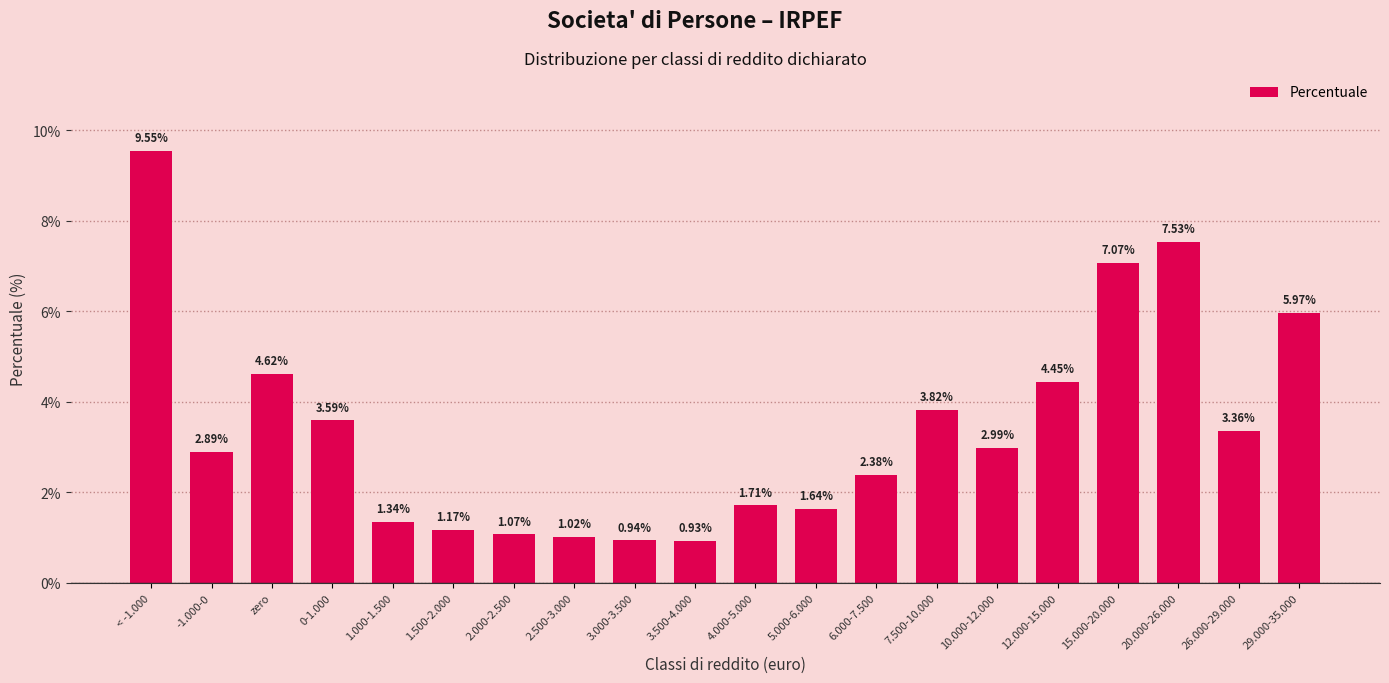

Rank the categories by value from lowest to highest.

3.500-4.000, 3.000-3.500, 2.500-3.000, 2.000-2.500, 1.500-2.000, 1.000-1.500, 5.000-6.000, 4.000-5.000, 6.000-7.500, -1.000-0, 10.000-12.000, 26.000-29.000, 0-1.000, 7.500-10.000, 12.000-15.000, zero, 29.000-35.000, 15.000-20.000, 20.000-26.000, < -1.000